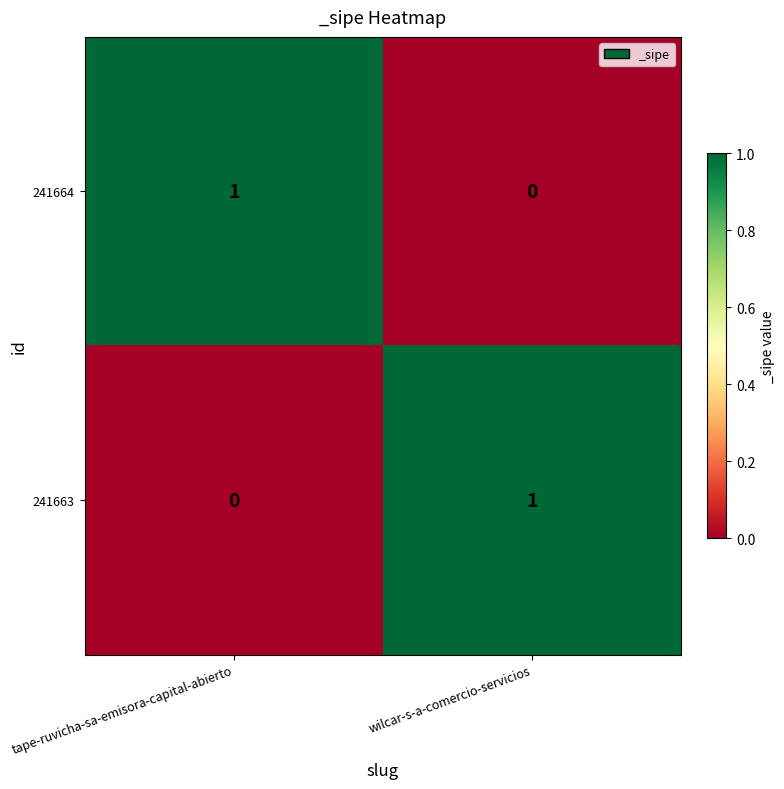

Where is 241664 nearest to the value 0?

wilcar-s-a-comercio-servicios